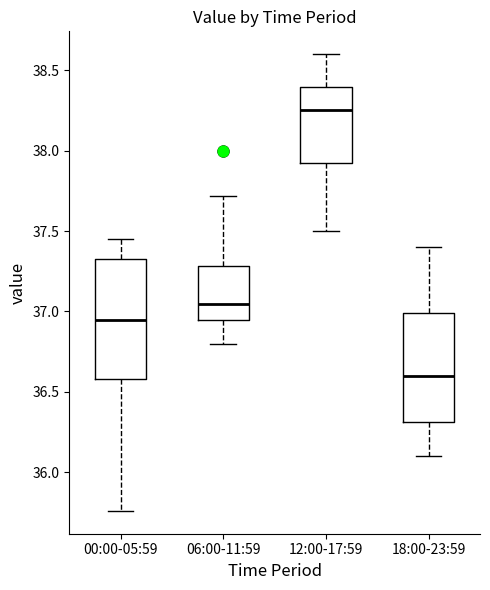

Reading left to right, read every box against the y-axis: the position of its median line, the range the box covers, and the ends of its whiskers. The values are not printed on the chart, so give them approximately, as read against the axis.

00:00-05:59: median 36.95, box 36.60 to 37.35, whiskers 35.75 to 37.45
06:00-11:59: median 37.05, box 36.95 to 37.30, whiskers 36.80 to 37.70
12:00-17:59: median 38.25, box 37.95 to 38.40, whiskers 37.50 to 38.60
18:00-23:59: median 36.60, box 36.30 to 37.00, whiskers 36.10 to 37.40